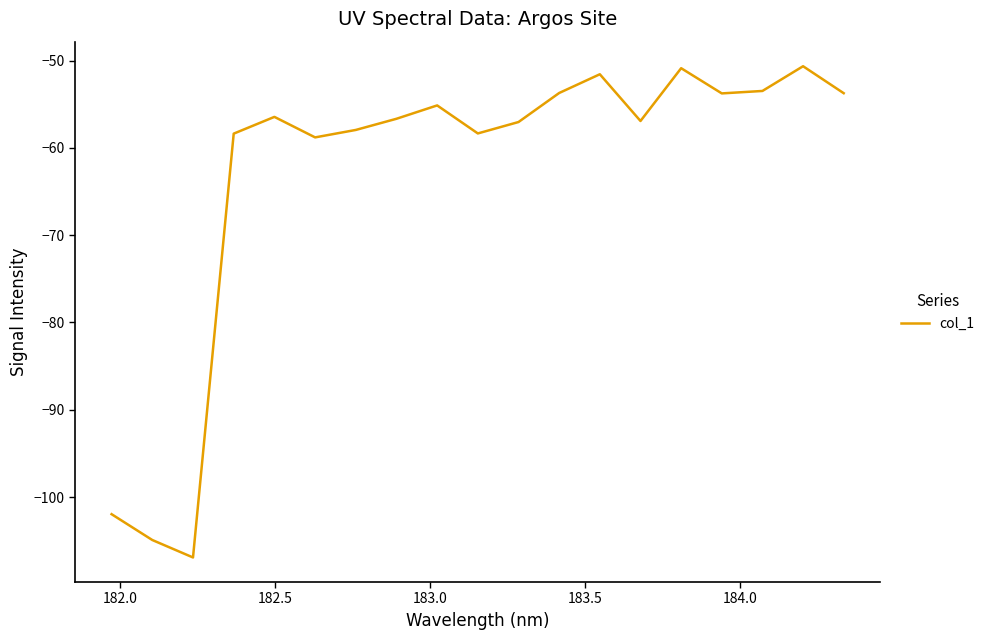

What is the difference between the maximum and minimum values?

56.3